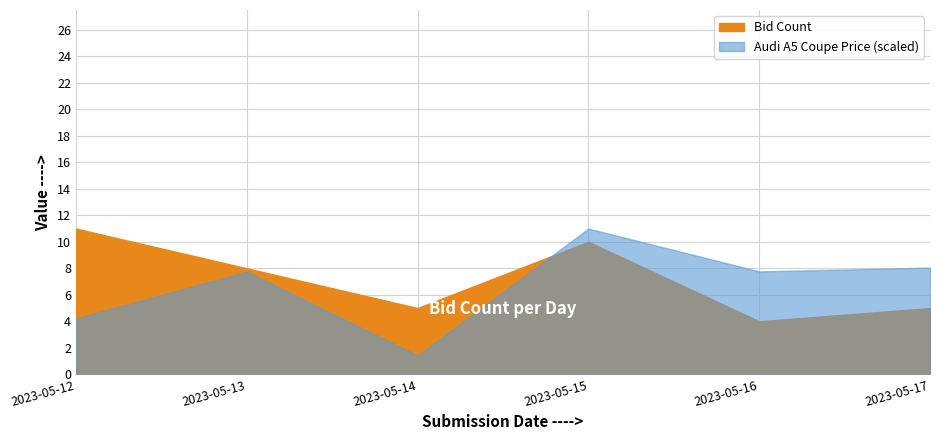

What are all the series names shown in the legend?

Bid Count, Audi A5 Coupe Price